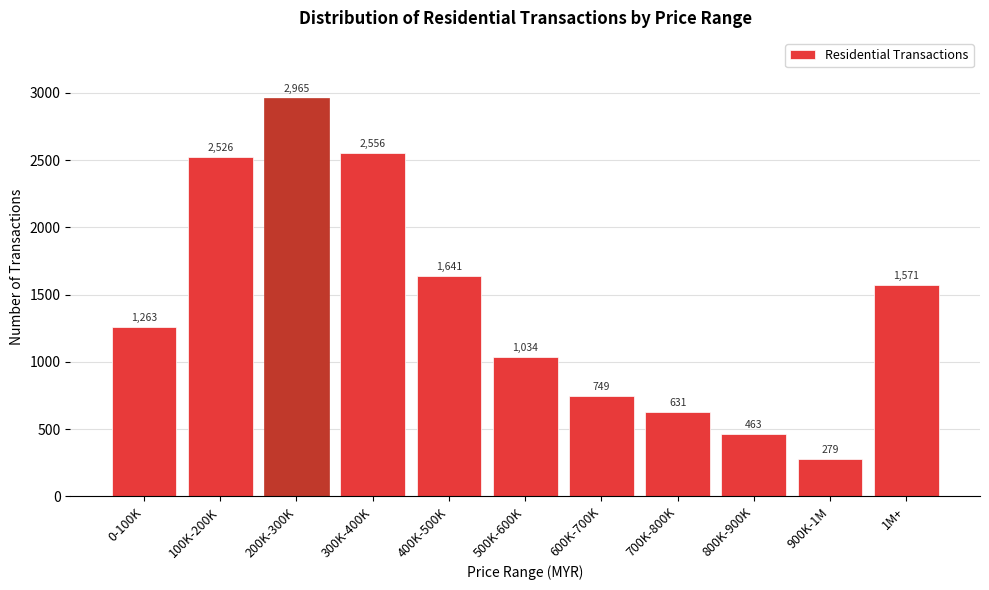

Reading left to right, what are all the values shown in this chart?

0-100K=1263	100K-200K=2526	200K-300K=2965	300K-400K=2556	400K-500K=1641	500K-600K=1034	600K-700K=749	700K-800K=631	800K-900K=463	900K-1M=279	1M+=1571